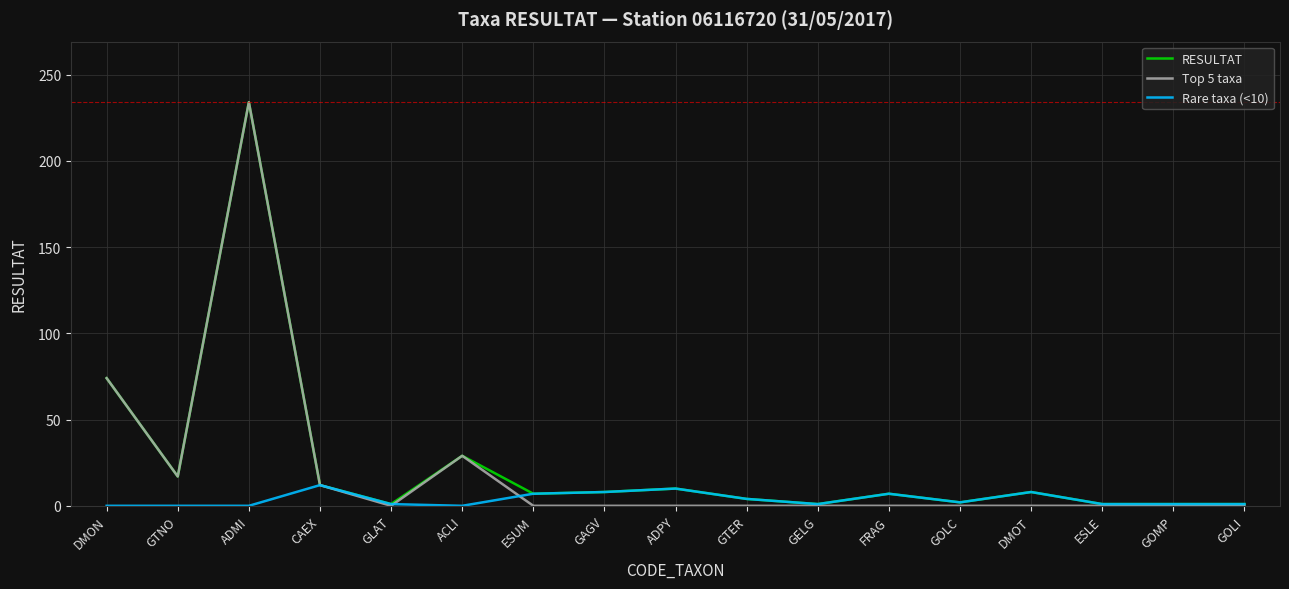

How many interior local valleys does the RESULTAT series have?

5